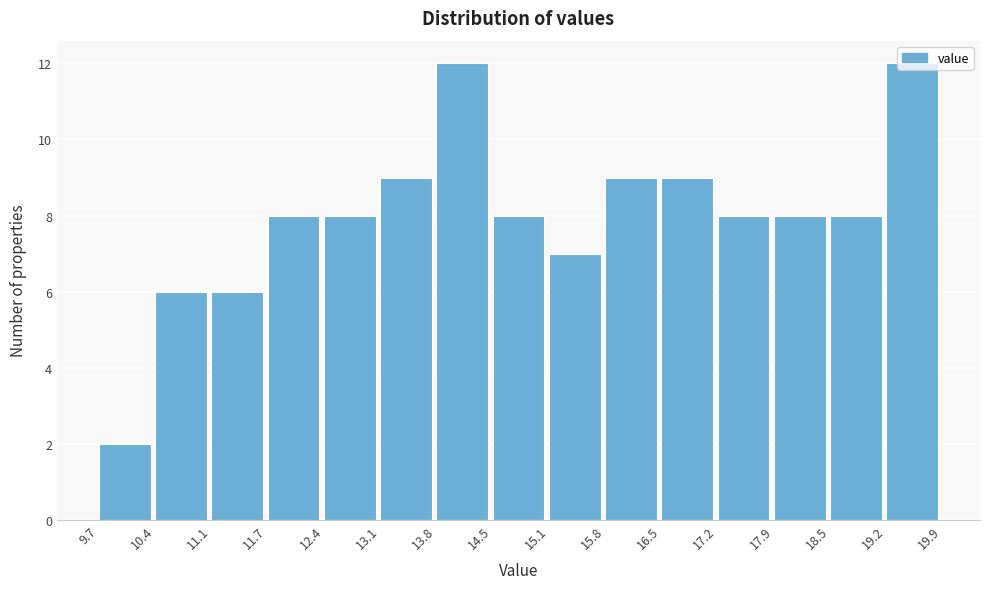

How tall is the bar that spans 15.8 to 16.5 on the x-axis? The values are not printed on the chart, so give them approximately, as read against the axis.

9